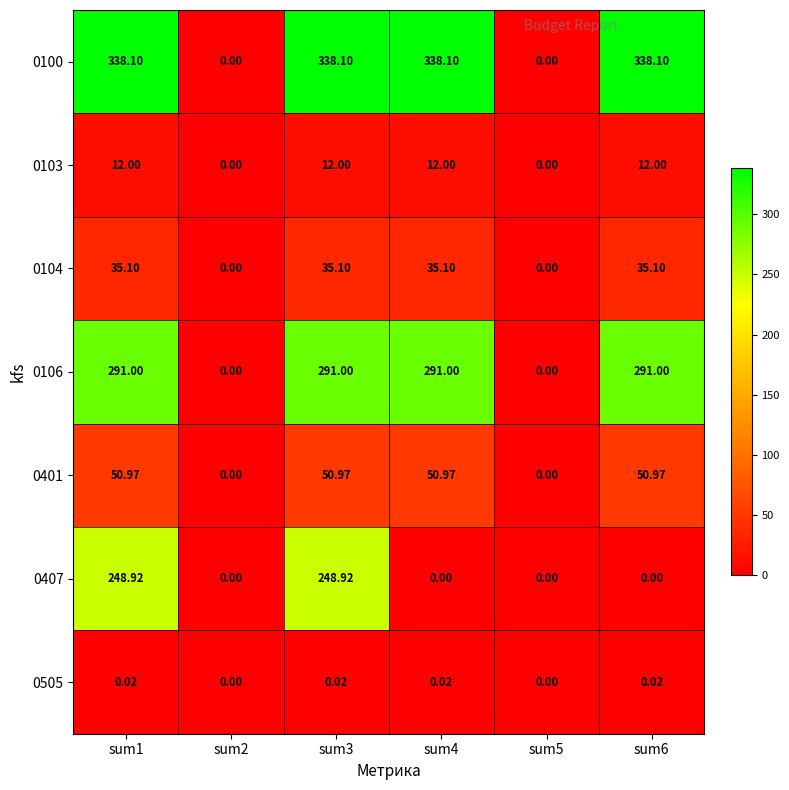

Is the value of 0401 at sum3 greater than the value of 0104 at sum6?

Yes